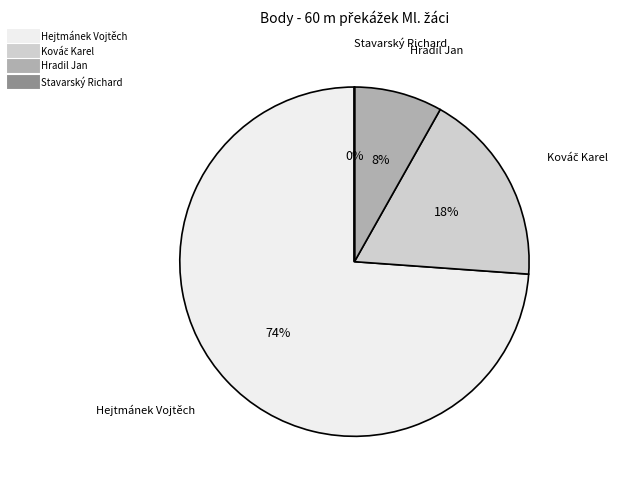

Is it true that Hradil Jan is 8% of the pie?

True